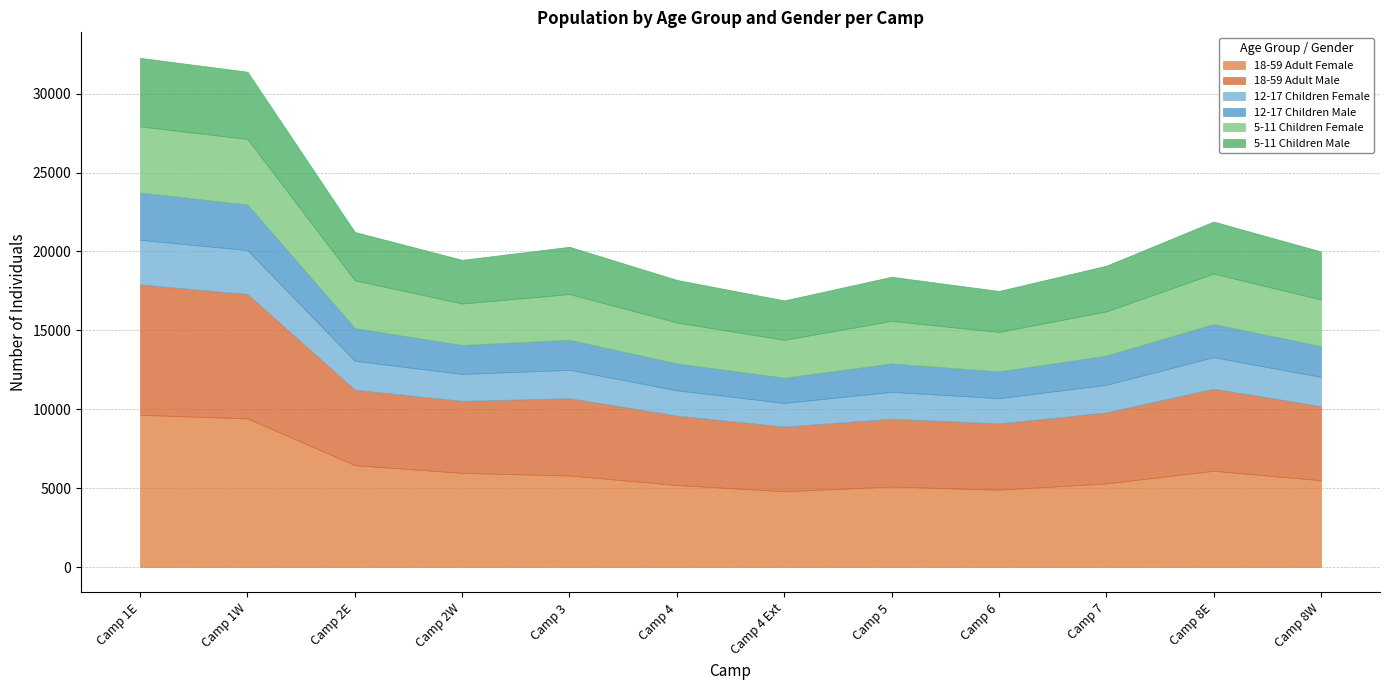

Which series has the largest total across all categories?

18-59 Adult Female